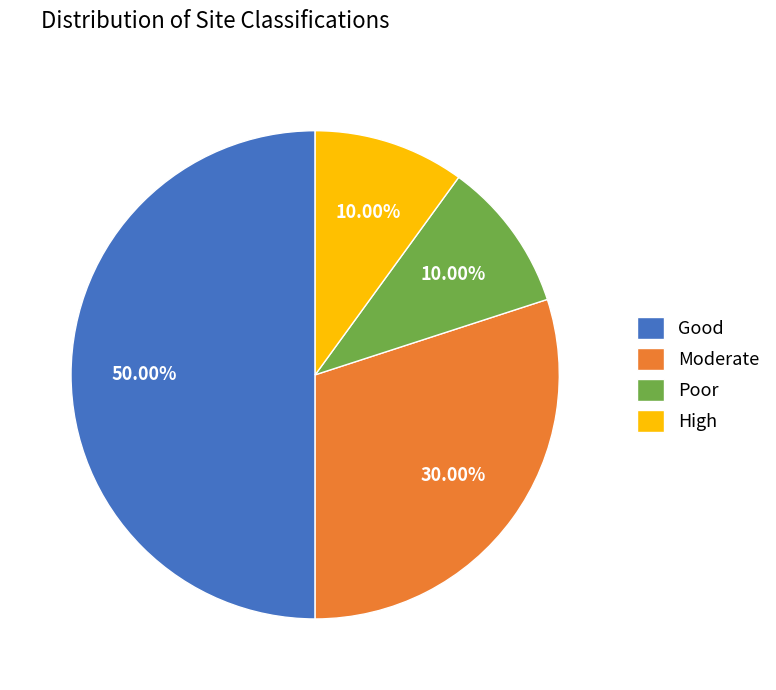

Between High and Moderate, which is larger?

Moderate